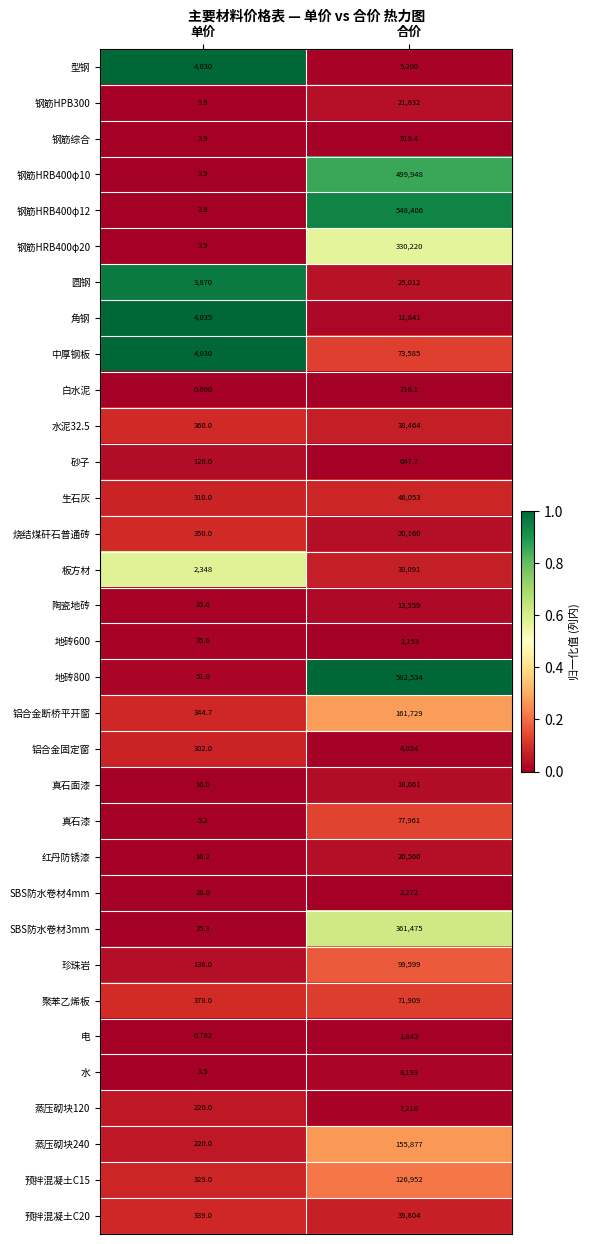

Rank the categories by SBS防水卷材4mm value from lowest to highest.

单价, 合价